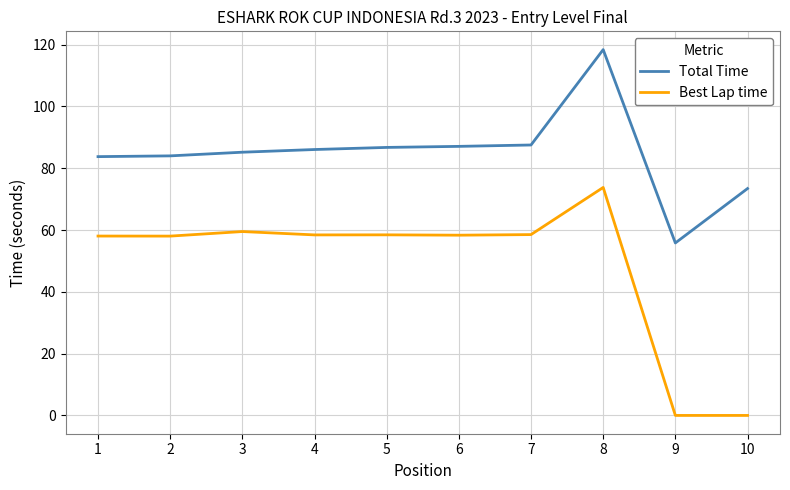

Rank the series by their maximum value, from highest to lowest.

Total Time, Best Lap time